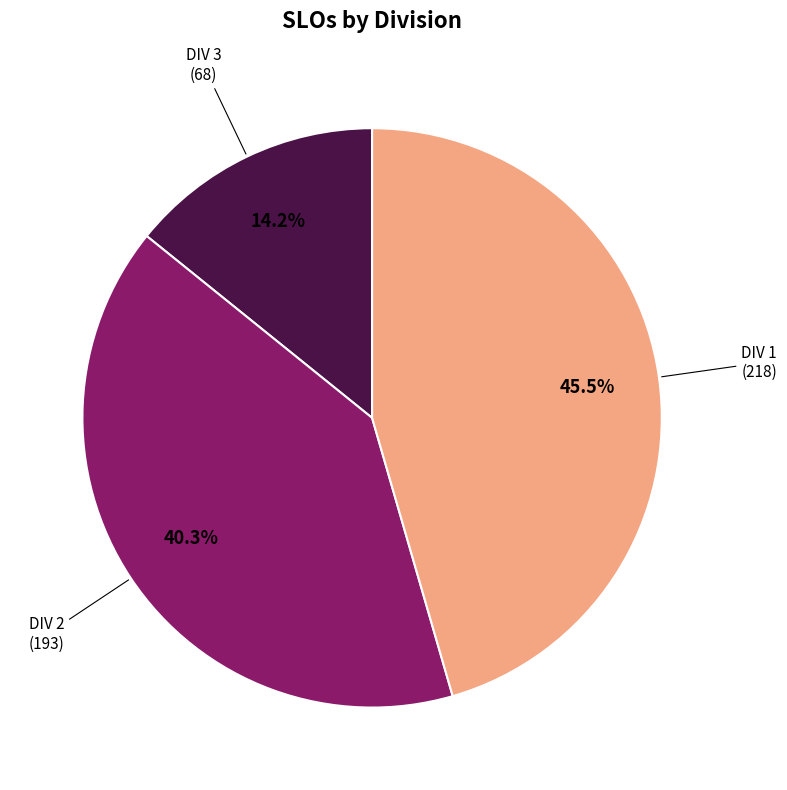

Between DIV 3 and DIV 1, which is larger?

DIV 1